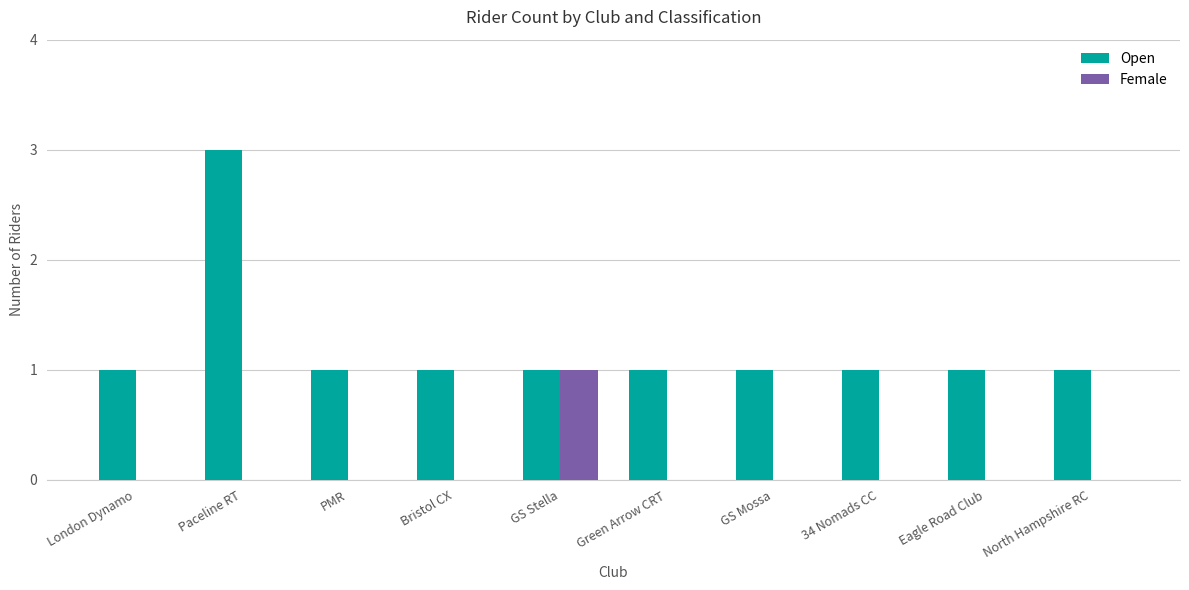

Which series changed the most between Bristol CX and GS Stella?

Female